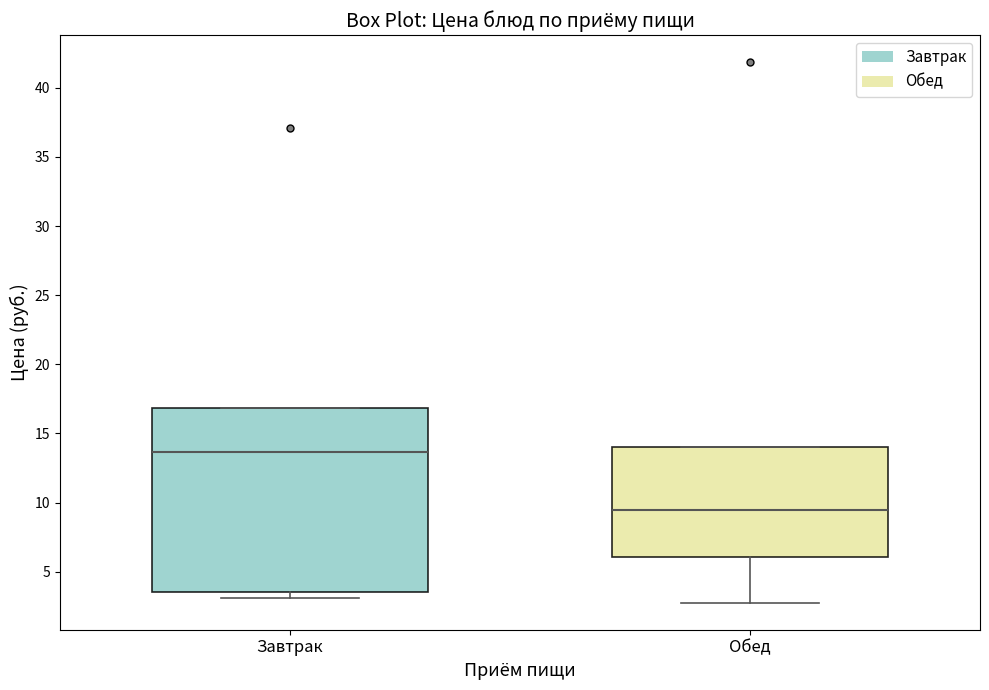

Where is the lower edge of the box for Завтрак on the y-axis? The values are not printed on the chart, so give them approximately, as read against the axis.

3.5